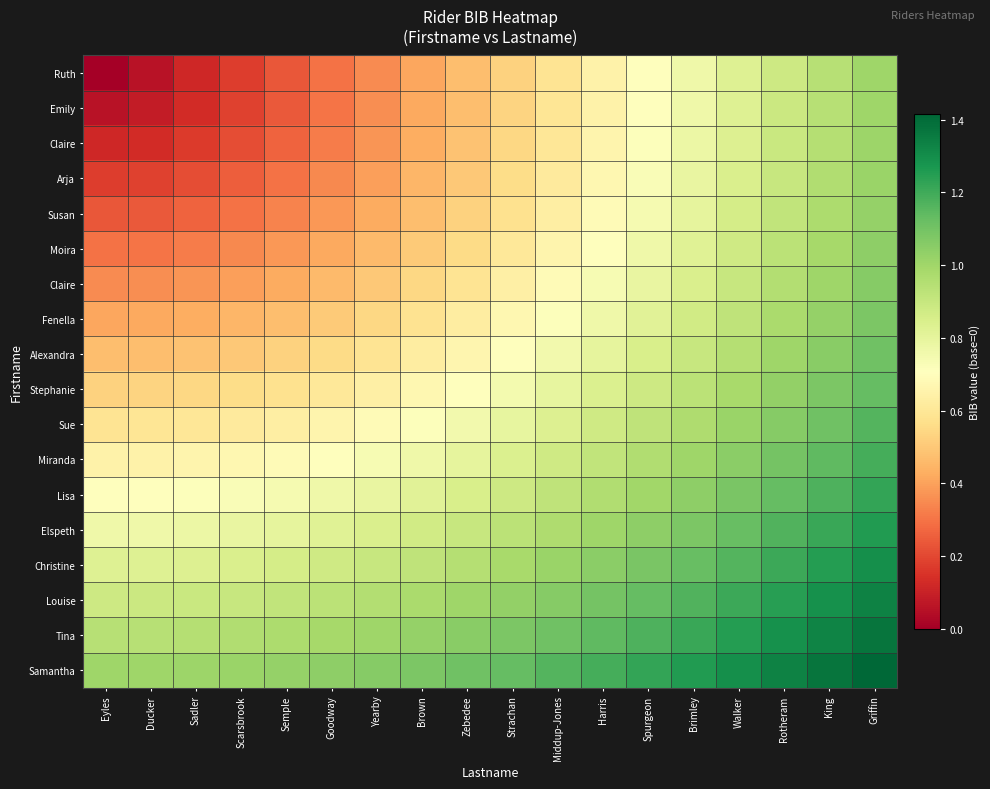

What is the spread (max minus min) of values at Sadler?

0.9